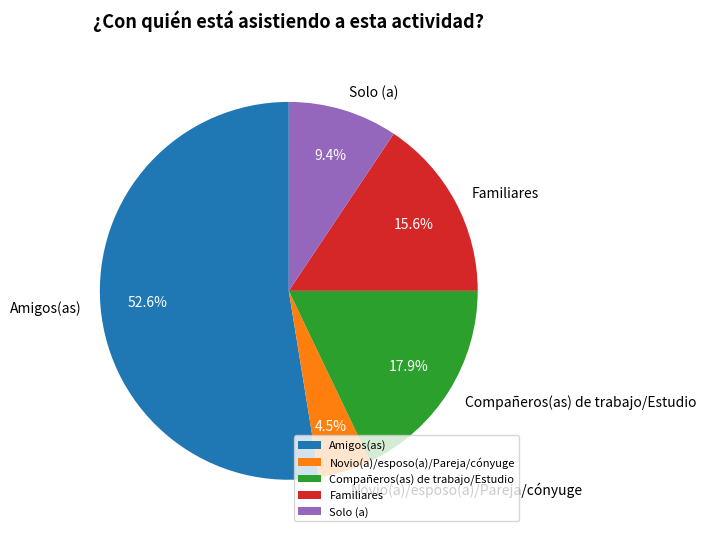

Is there a majority slice in this chart?

Yes